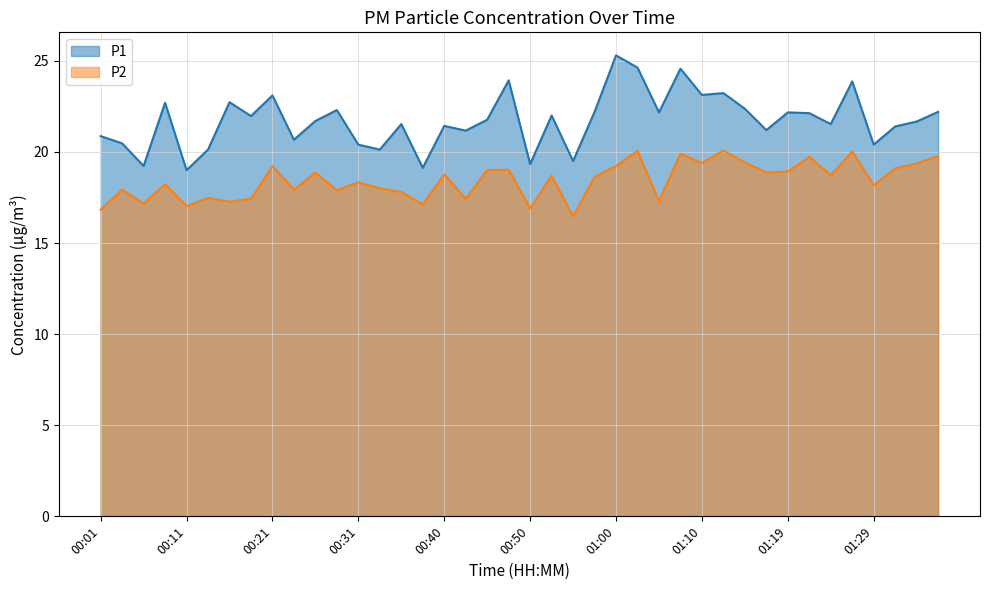

What is the difference between the highest and lowest values at 00:55?

3.0